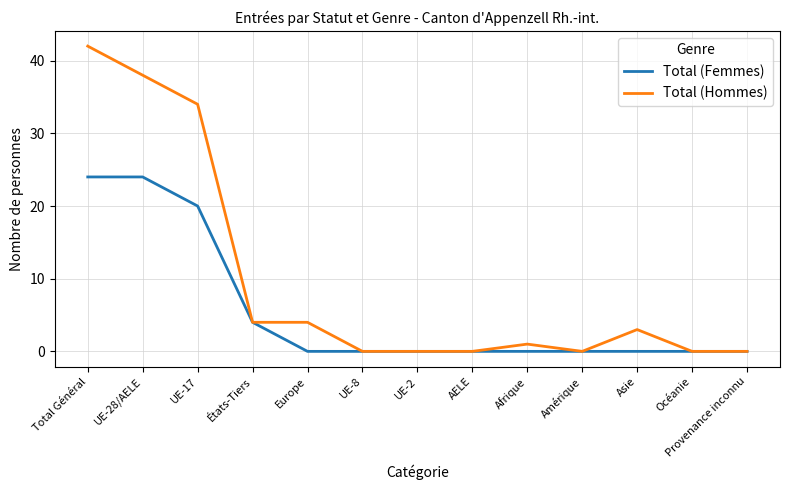

At which category is the sum across all series the highest?

Total Général